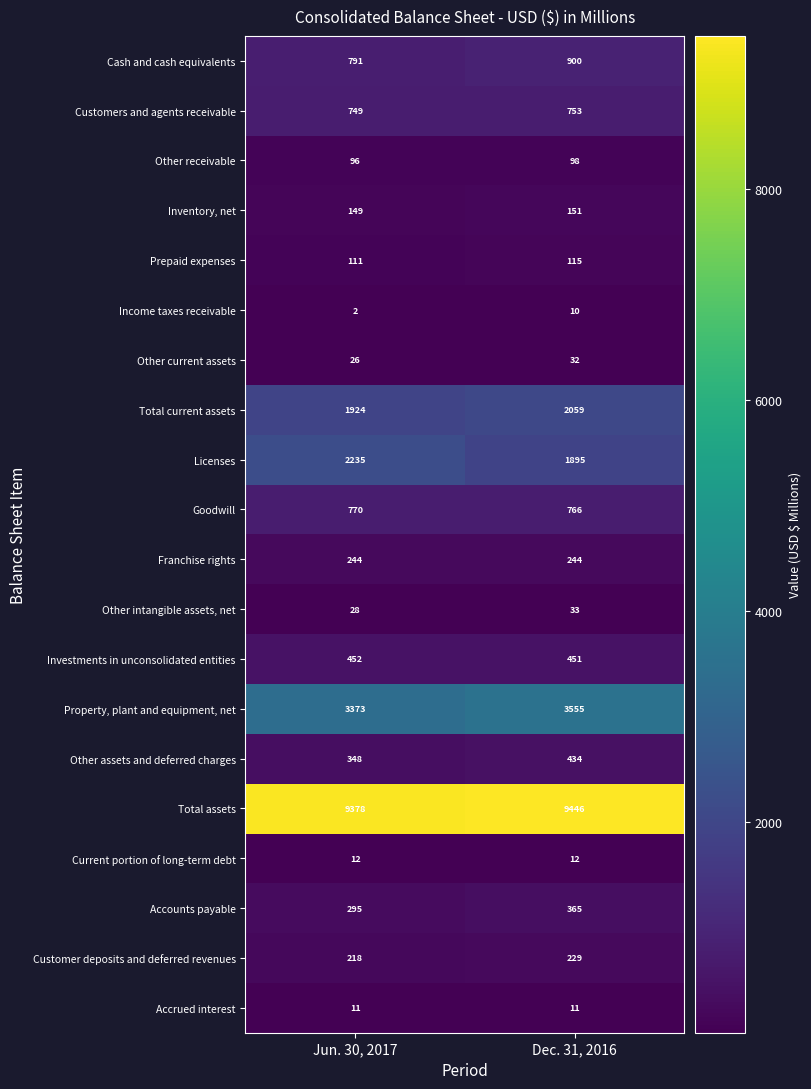

At which label does Accounts payable reach its minimum?

Jun. 30, 2017